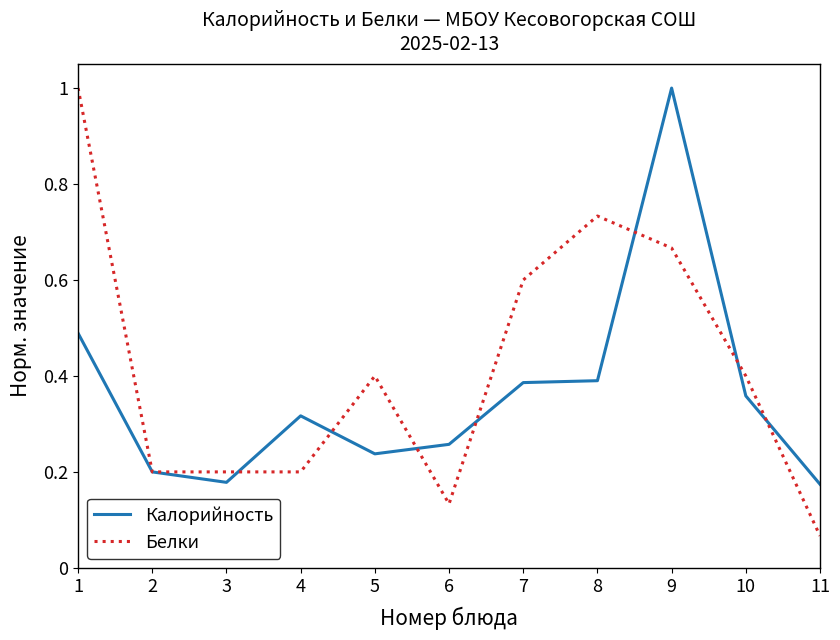

True or false: Белки and Калорийность intersect in this chart.

True